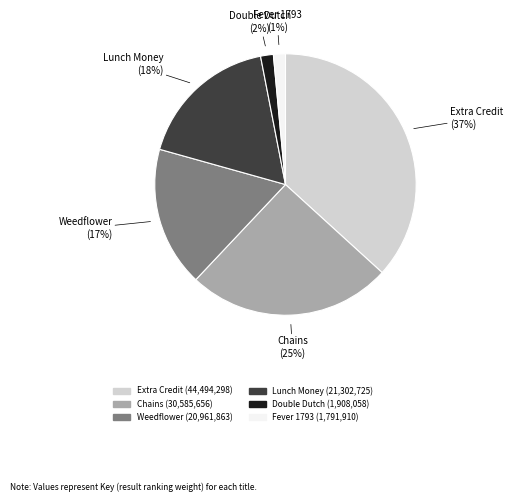

Approximately how many times larger is the value at Chains compared to Extra Credit?

0.7